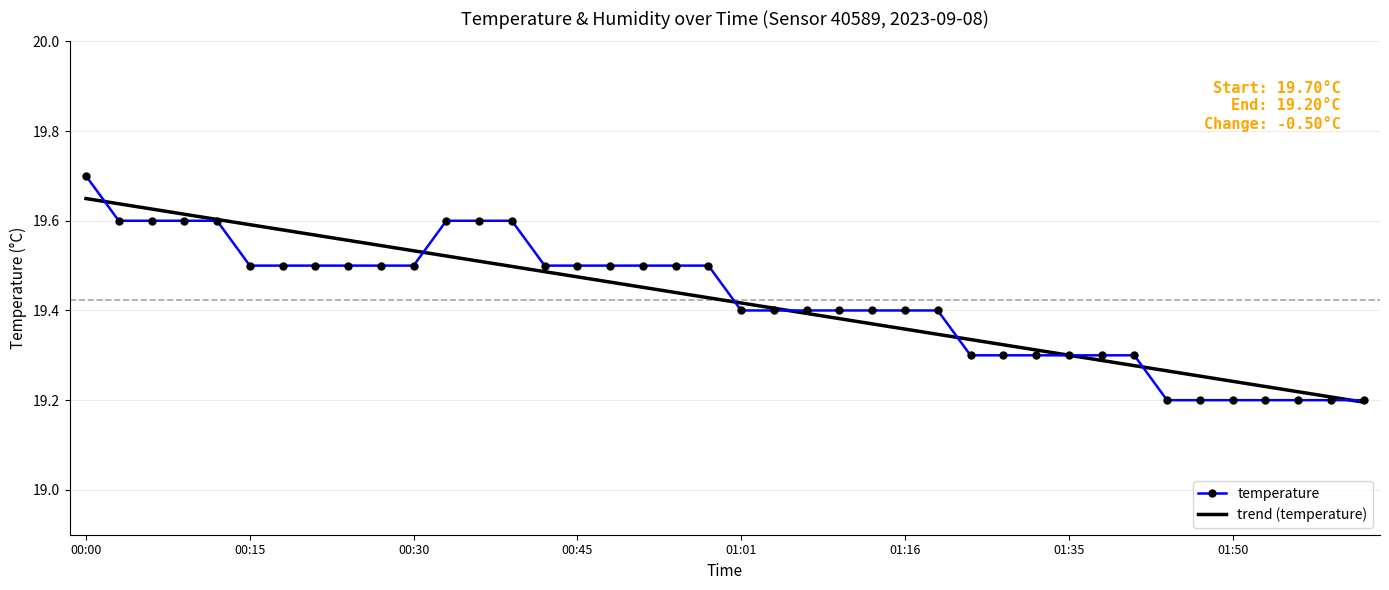

What is the sum of all temperature values?

776.9